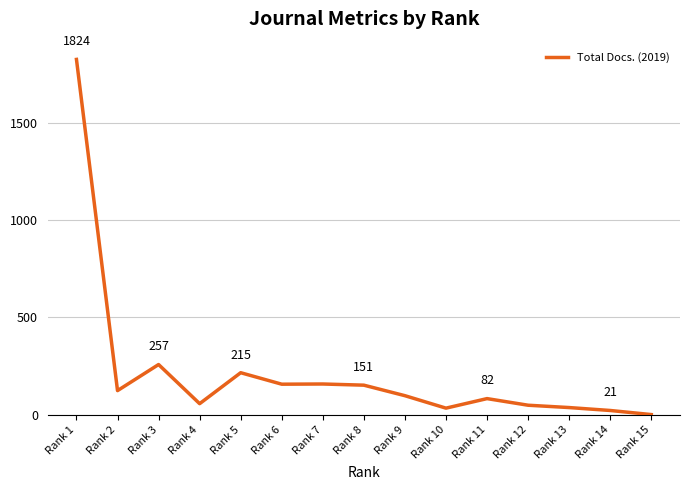

Which label corresponds to the largest value in the chart?

Rank 1